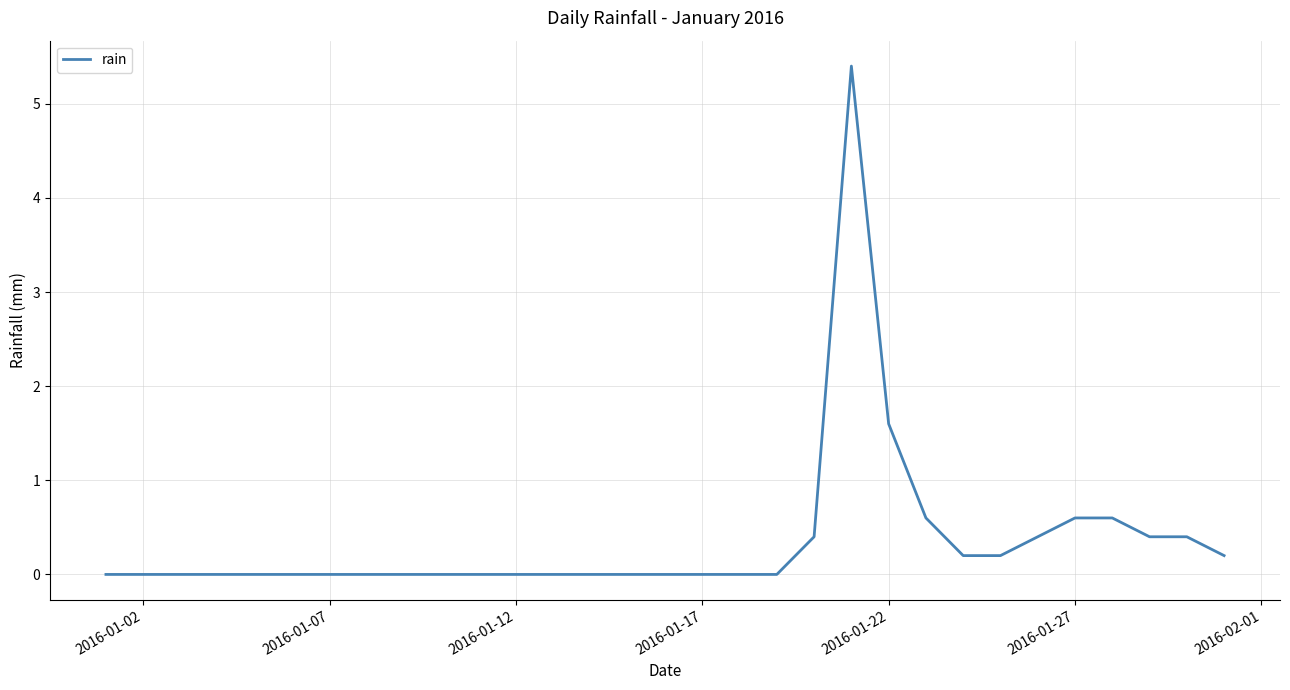

What is the greatest value displayed?

5.4